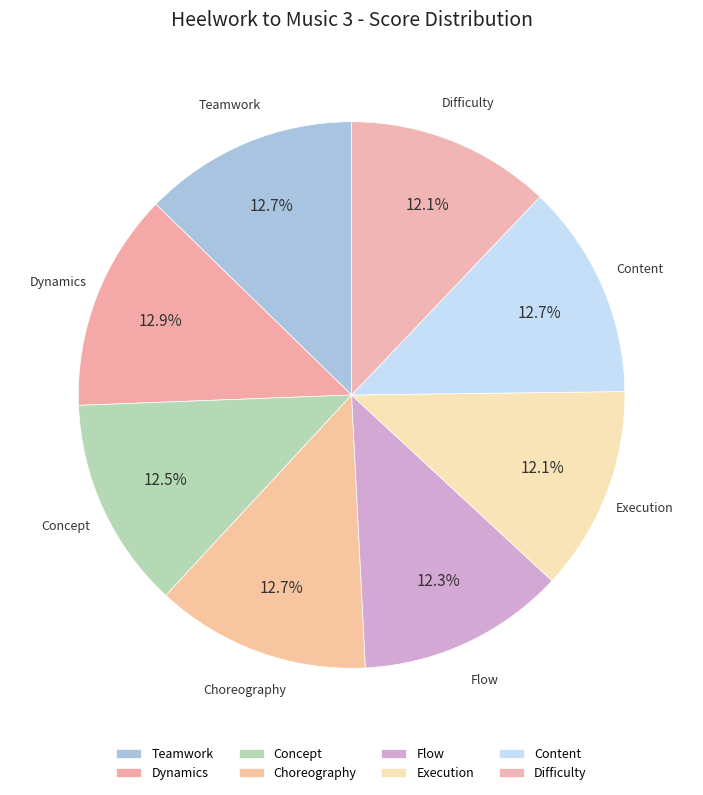

What is the ratio of the value at Execution to the value at Concept?

1.0